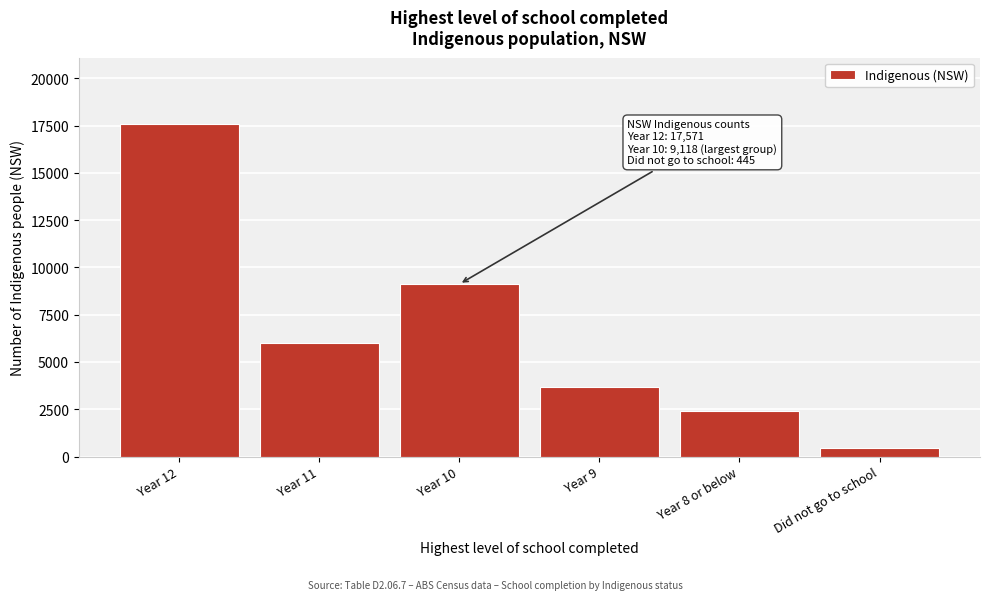

Reading left to right, what are all the values shown in this chart?

Year 12=17571	Year 11=5991	Year 10=9118	Year 9=3665	Year 8 or below=2396	Did not go to school=445